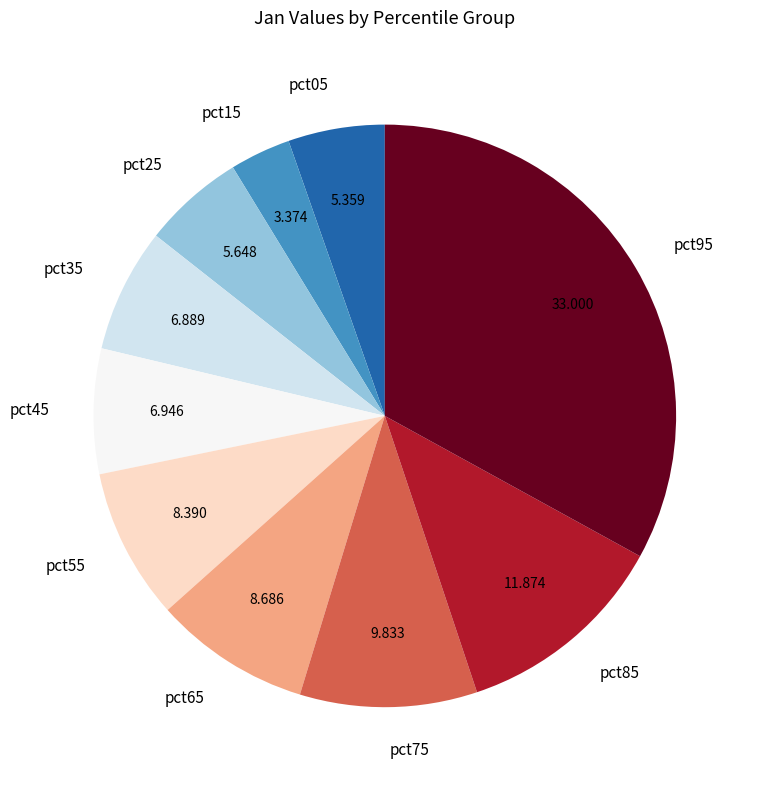

How many segments does this pie chart have?

10